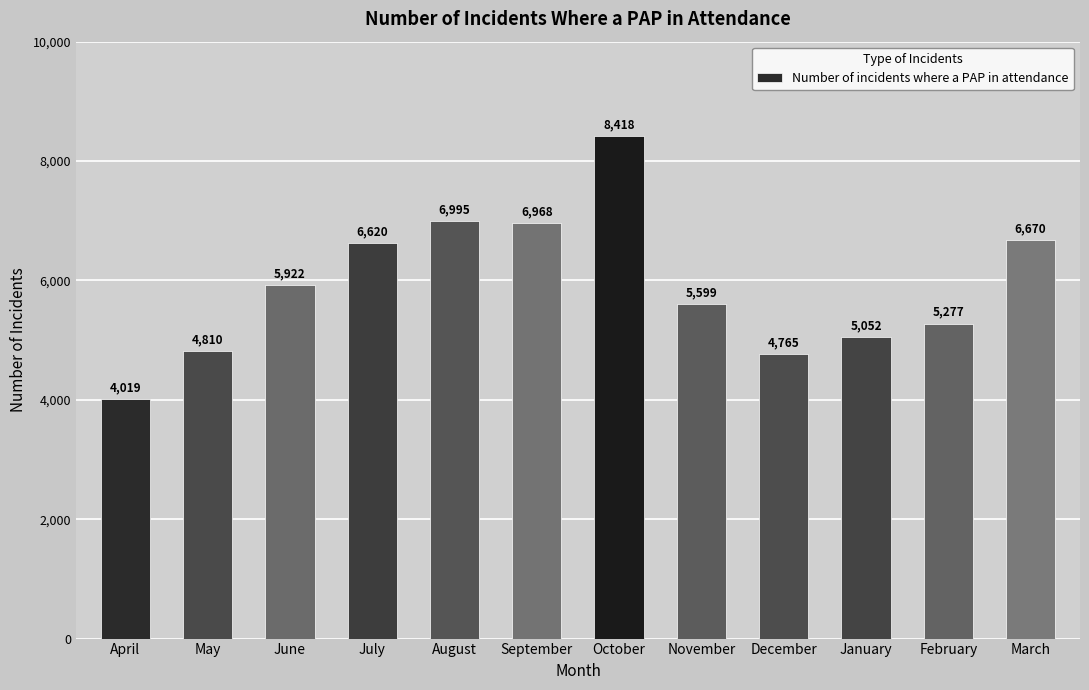

How many values are below 5922?

6